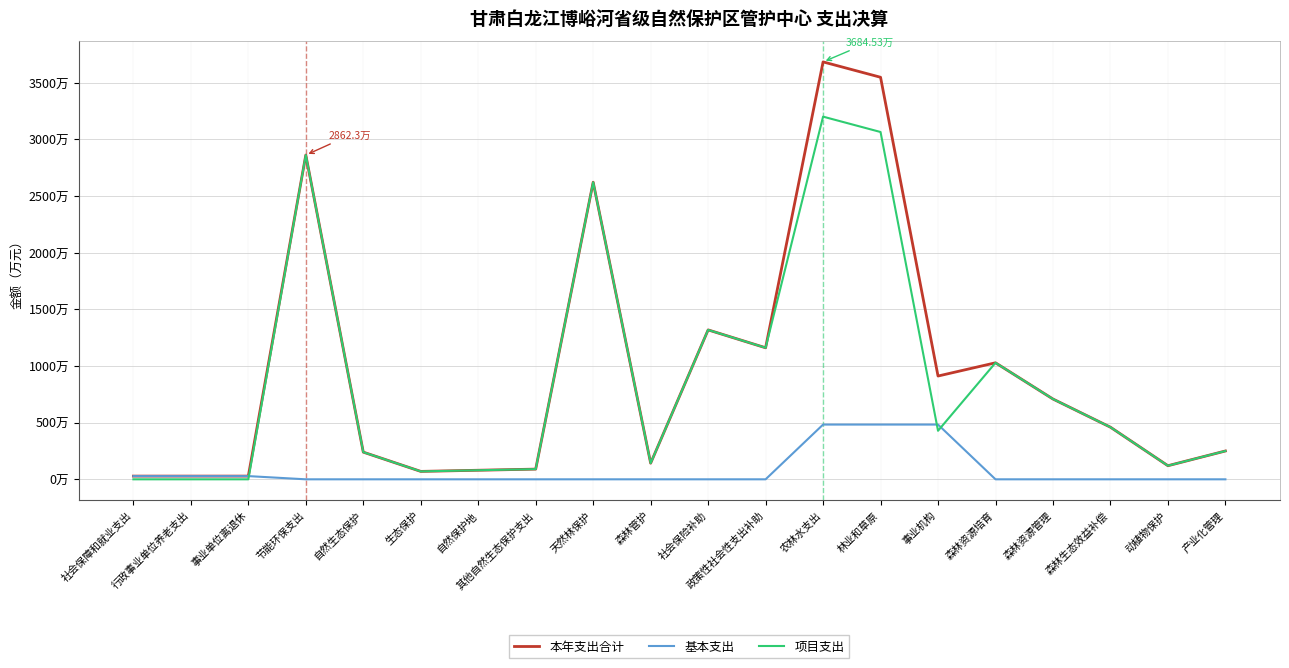

What is the sum of the 项目支出 values at 政策性社会性支出补助 and 社会保障和就业支出?

1161.1